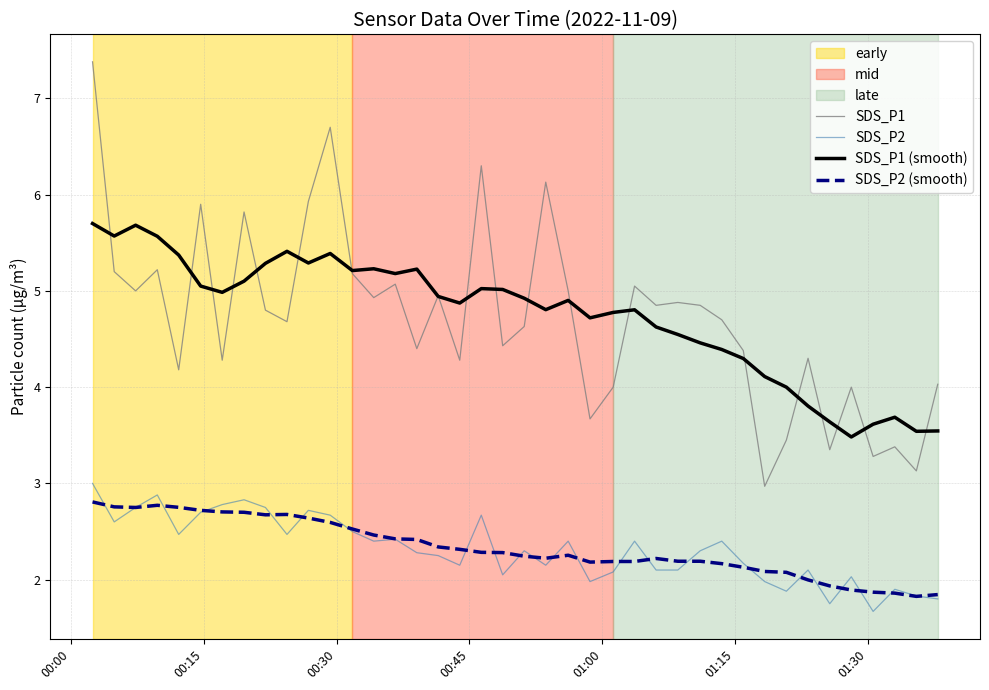

True or false: SDS_P2 has more than 0 interior local peaks.

True